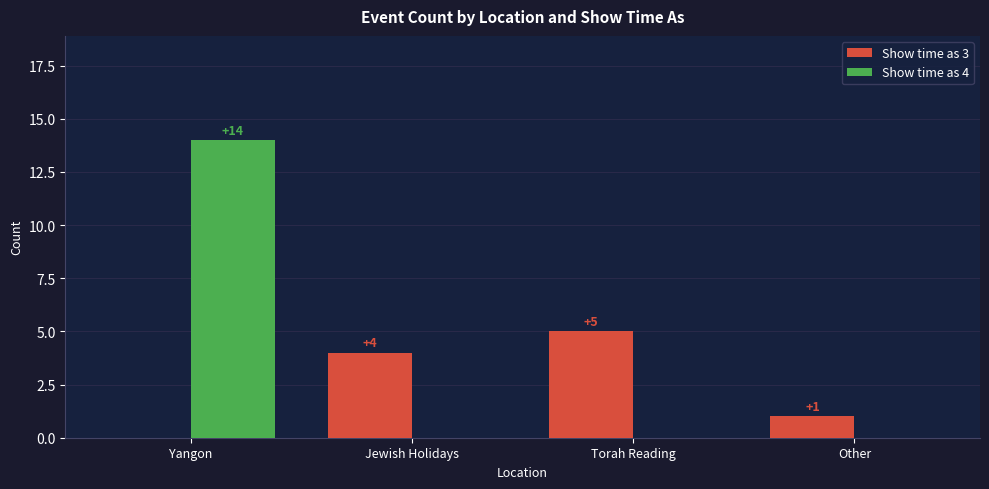

The Show time as 3 series shows 3 at Yangon. True or false?

False